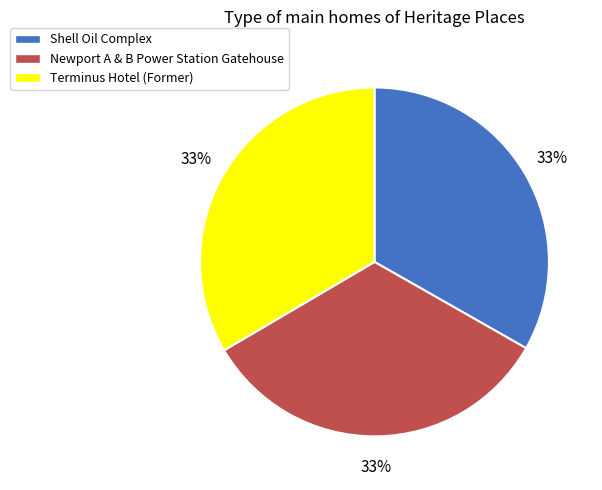

Approximately how many times larger is the value at Terminus Hotel (Former) compared to Newport A & B Power Station Gatehouse?

1.0